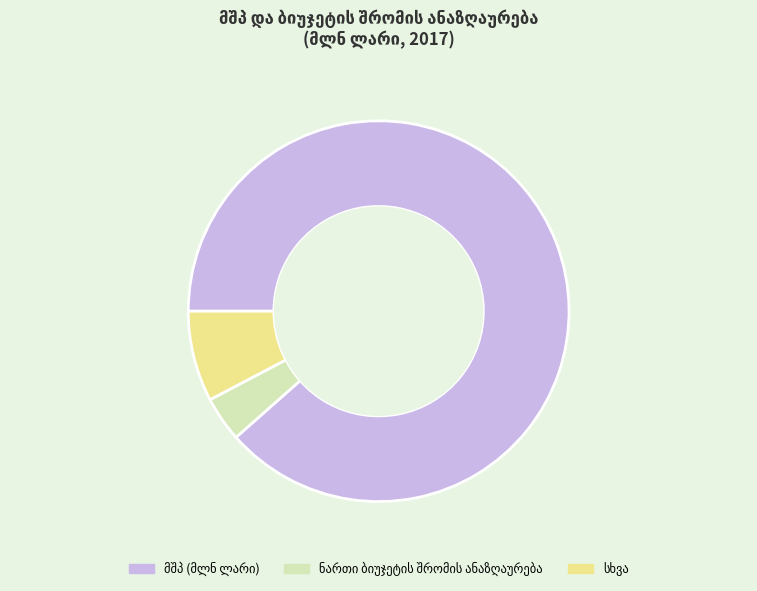

Is there a majority slice in this chart?

Yes